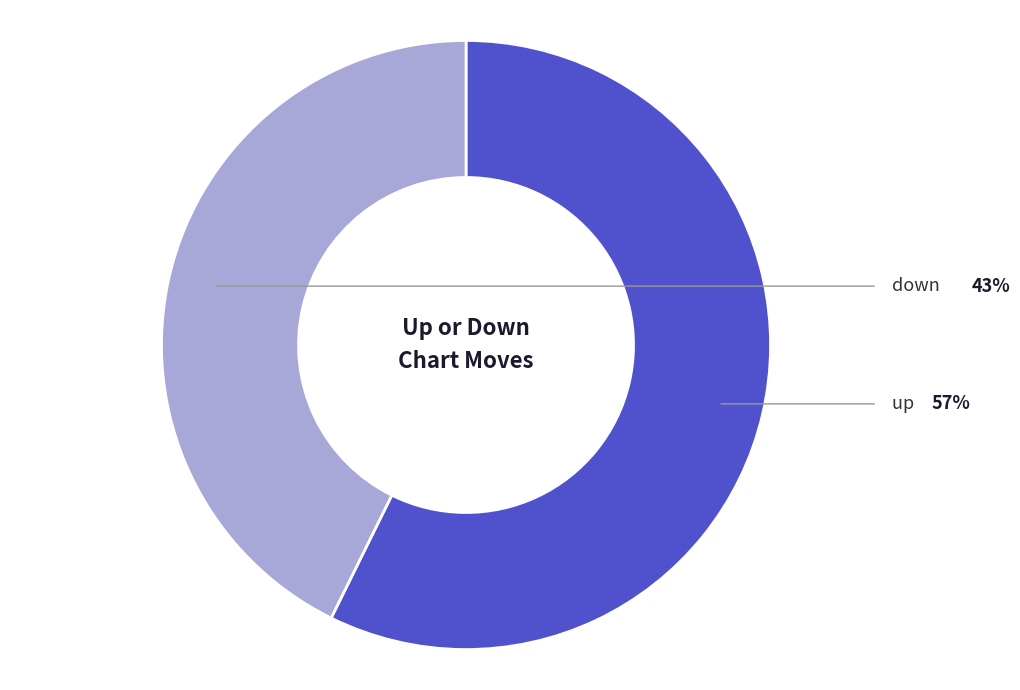

To the nearest percent, what is the average slice percentage?

50%